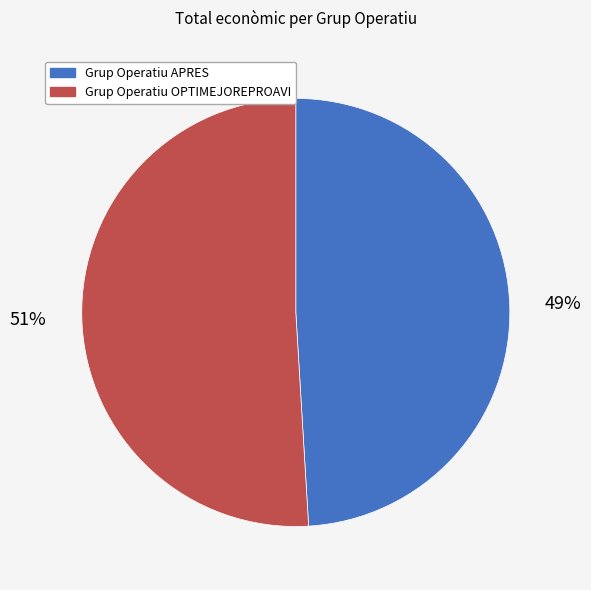

To the nearest percent, what percentage of the pie is Grup Operatiu OPTIMEJOREPROAVI?

51%